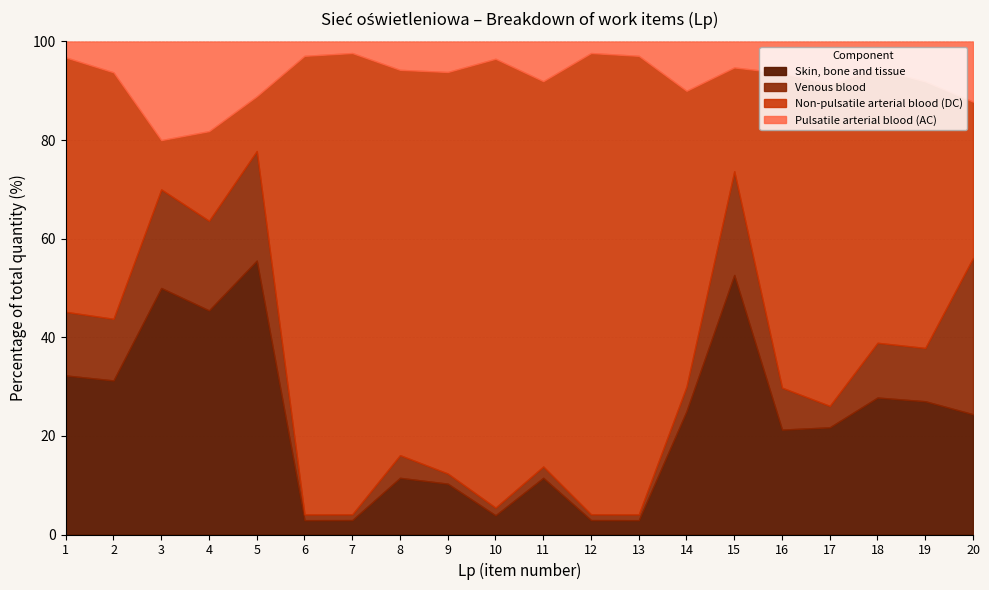

The Pulsatile arterial blood (AC) series shows 1 at 9. True or false?

False